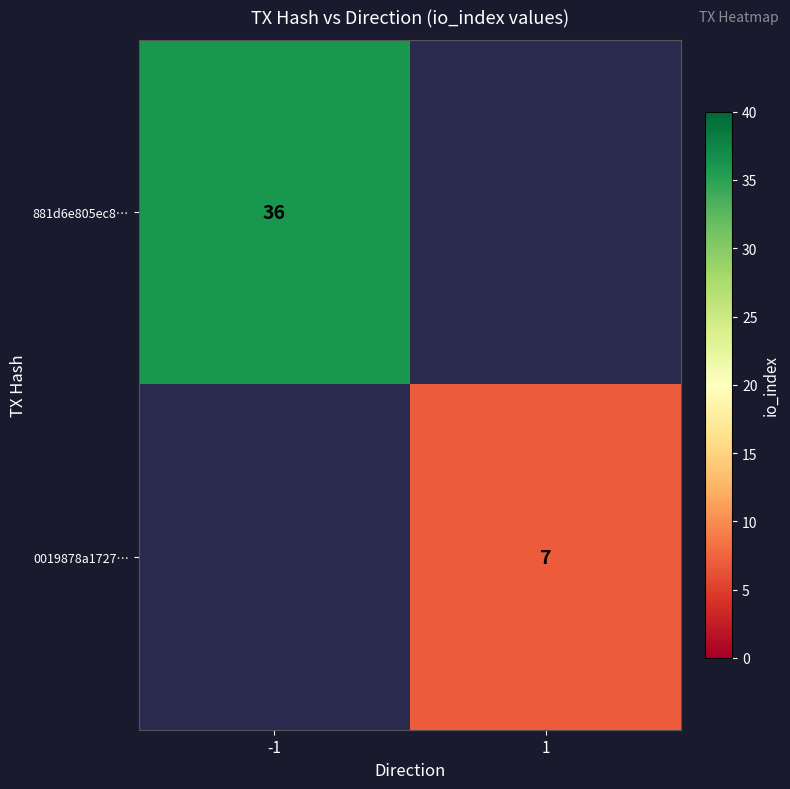

Is it true that 0019878a1727… equals 13 at 1?

False